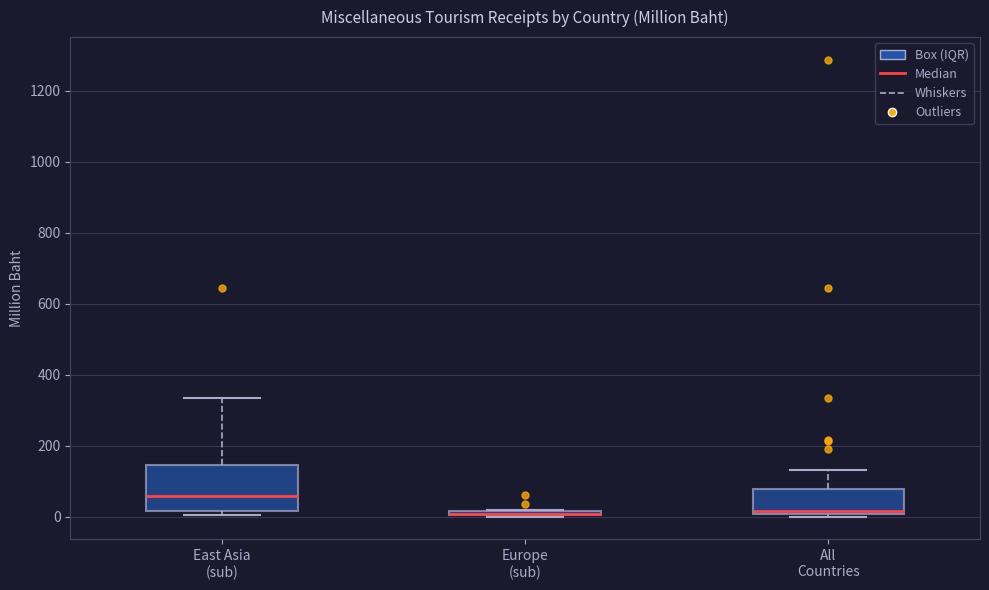

Comparing the boxes themselves (not the whiskers), which one is the tallest?

East Asia (sub)